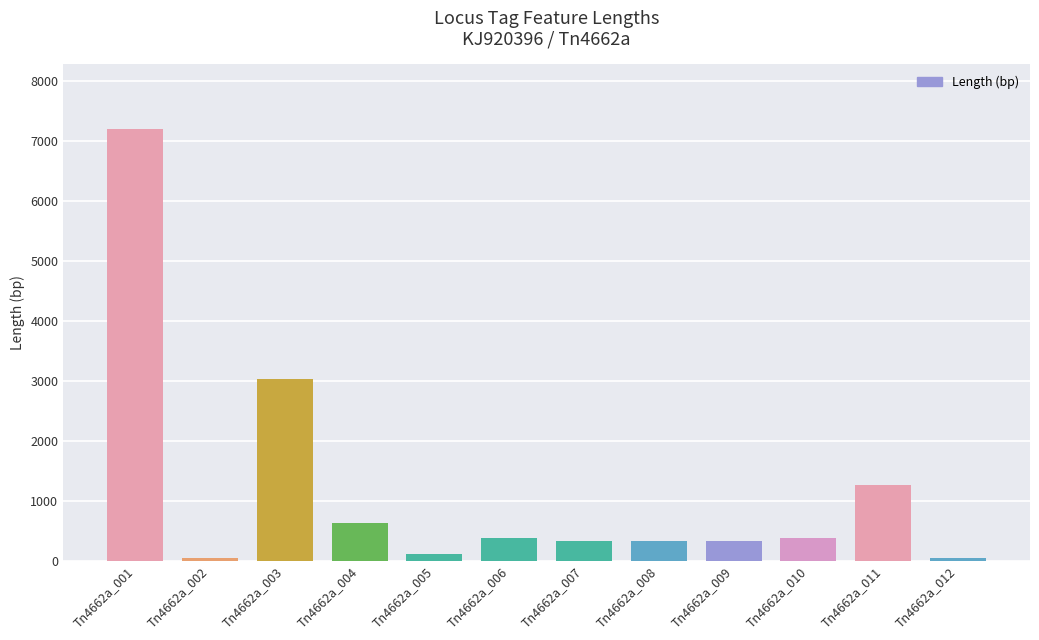

Which label corresponds to the largest value in the chart?

Tn4662a_001